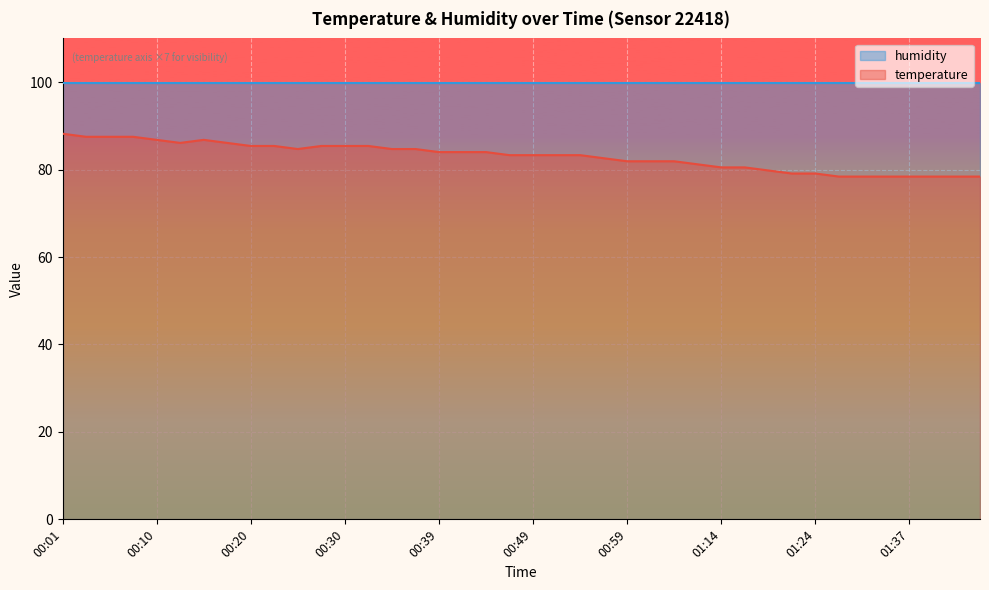

Rank the categories by value from highest to lowest.

00:01, 00:03, 00:05, 00:08, 00:10, 00:15, 00:13, 00:18, 00:20, 00:22, 00:27, 00:30, 00:32, 00:25, 00:35, 00:37, 00:39, 00:42, 00:44, 00:47, 00:49, 00:52, 00:54, 00:56, 00:59, 01:01, 01:04, 01:11, 01:14, 01:16, 01:19, 01:21, 01:24, 01:26, 01:29, 01:34, 01:37, 01:39, 01:42, 01:44